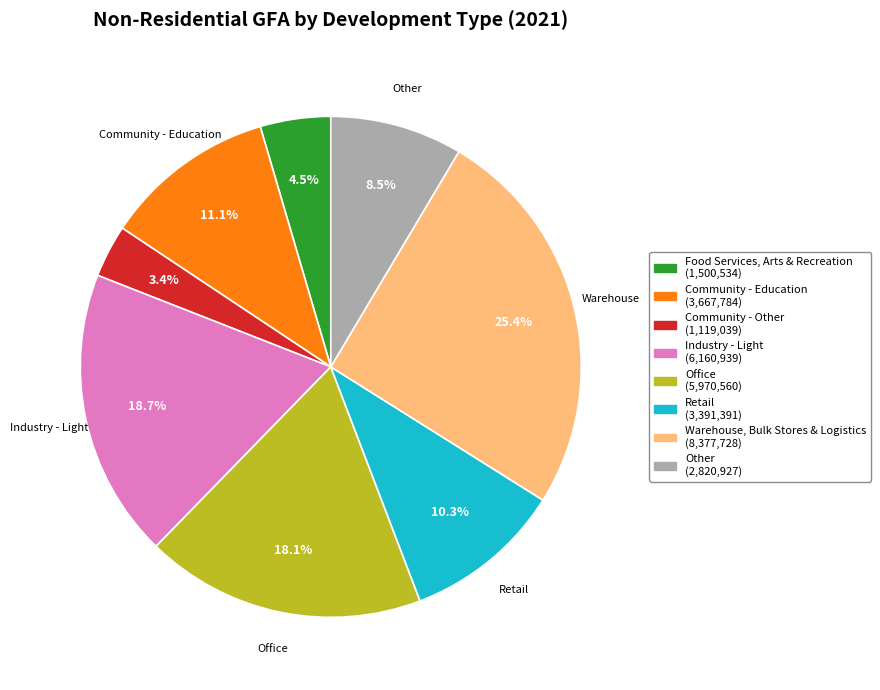

Does any single category account for the majority?

No